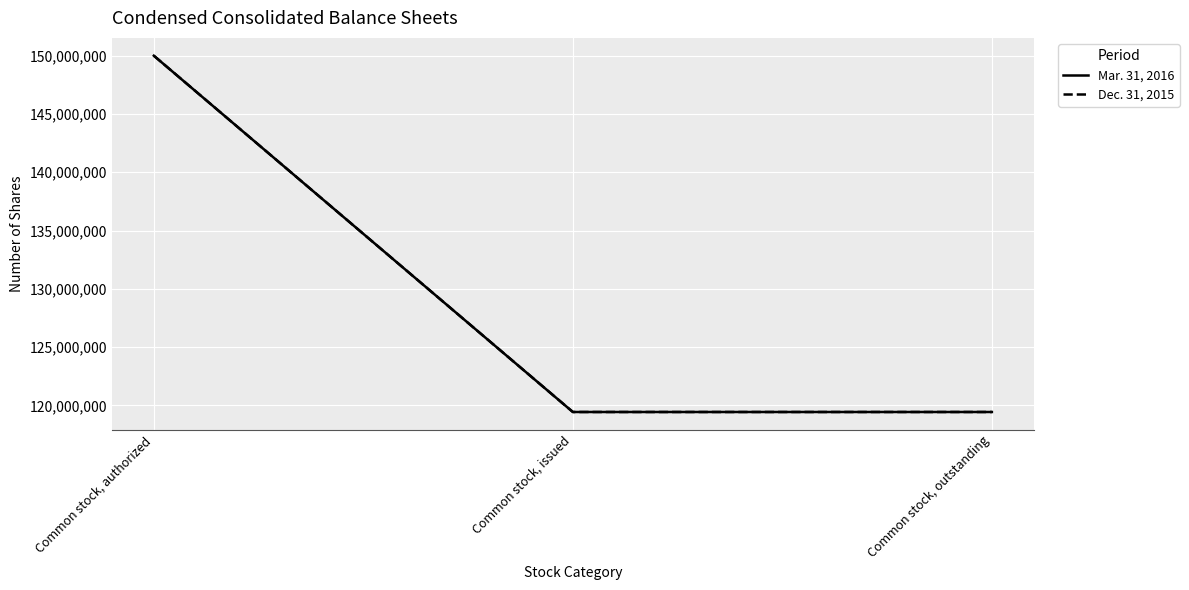

Is this an area chart (filled region under the line)?

No